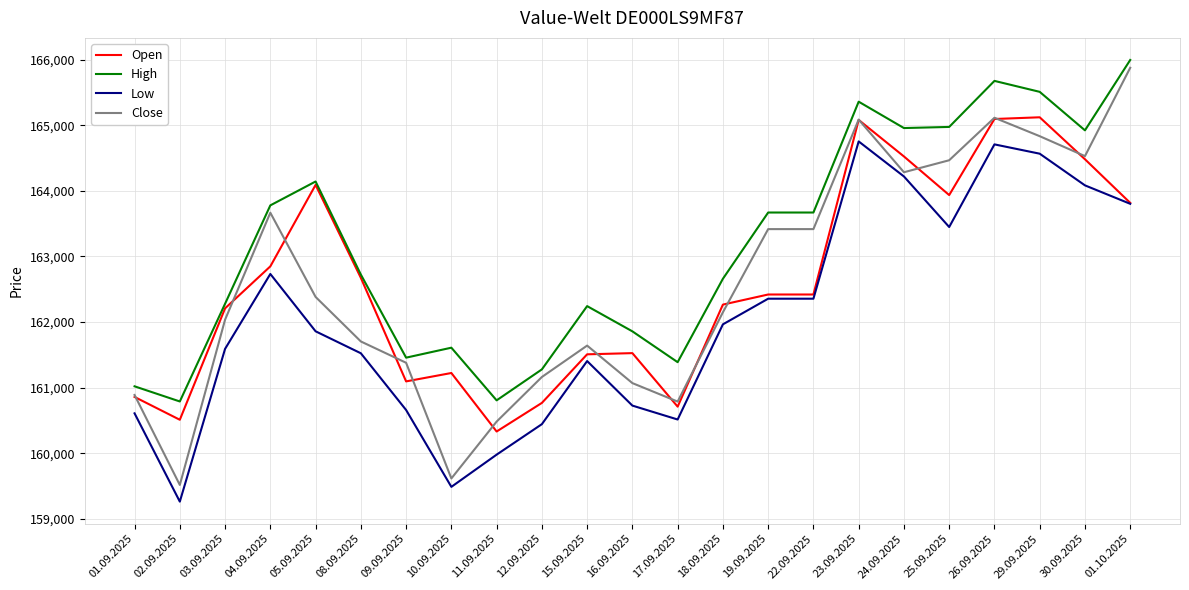

Between 02.09.2025 and 25.09.2025, which series saw the biggest shift?

Close